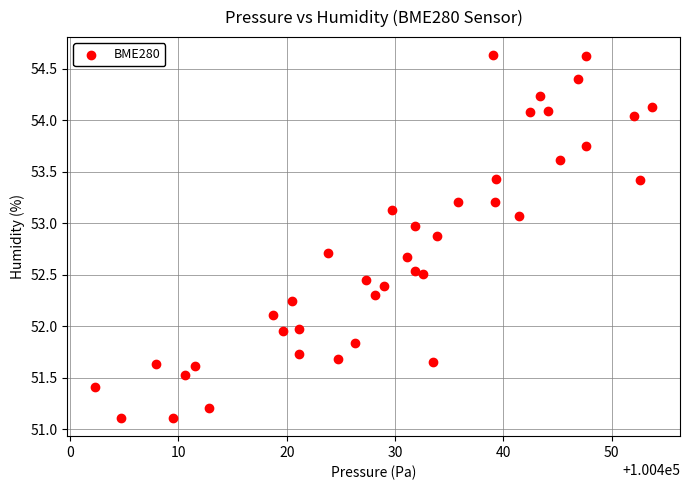

What is the range of Y values (max minus min)?

3.5